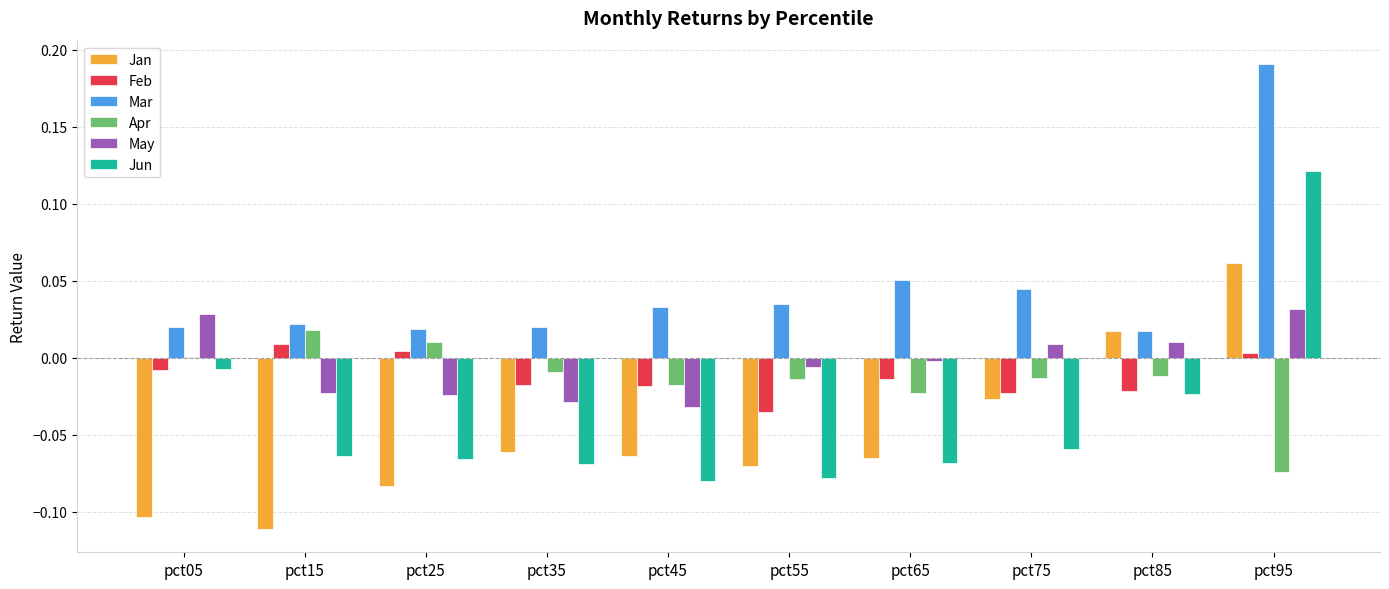

At which label does Jun first exceed 0?

pct95